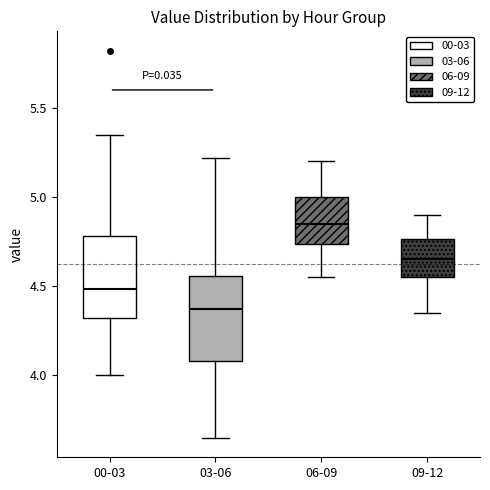

Where does the median line of the box for 03-06 sit on the y-axis? The values are not printed on the chart, so give them approximately, as read against the axis.

4.40